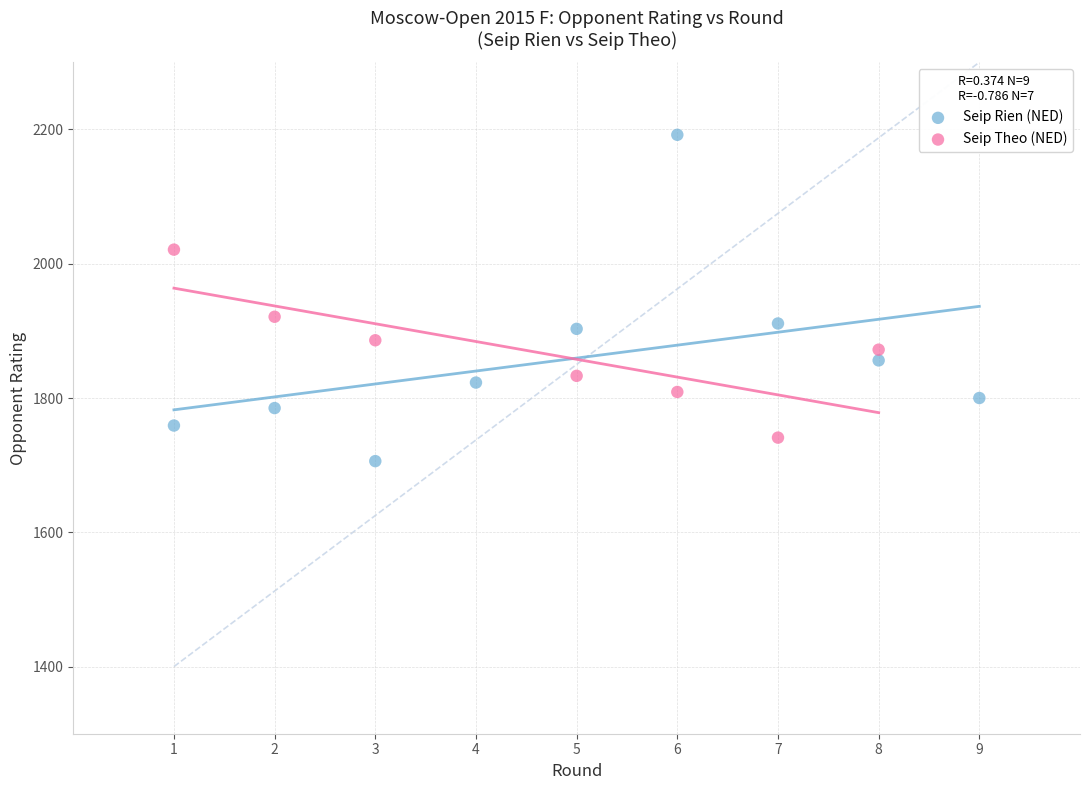

Which series contains the highest Y value?

Seip Rien (NED)